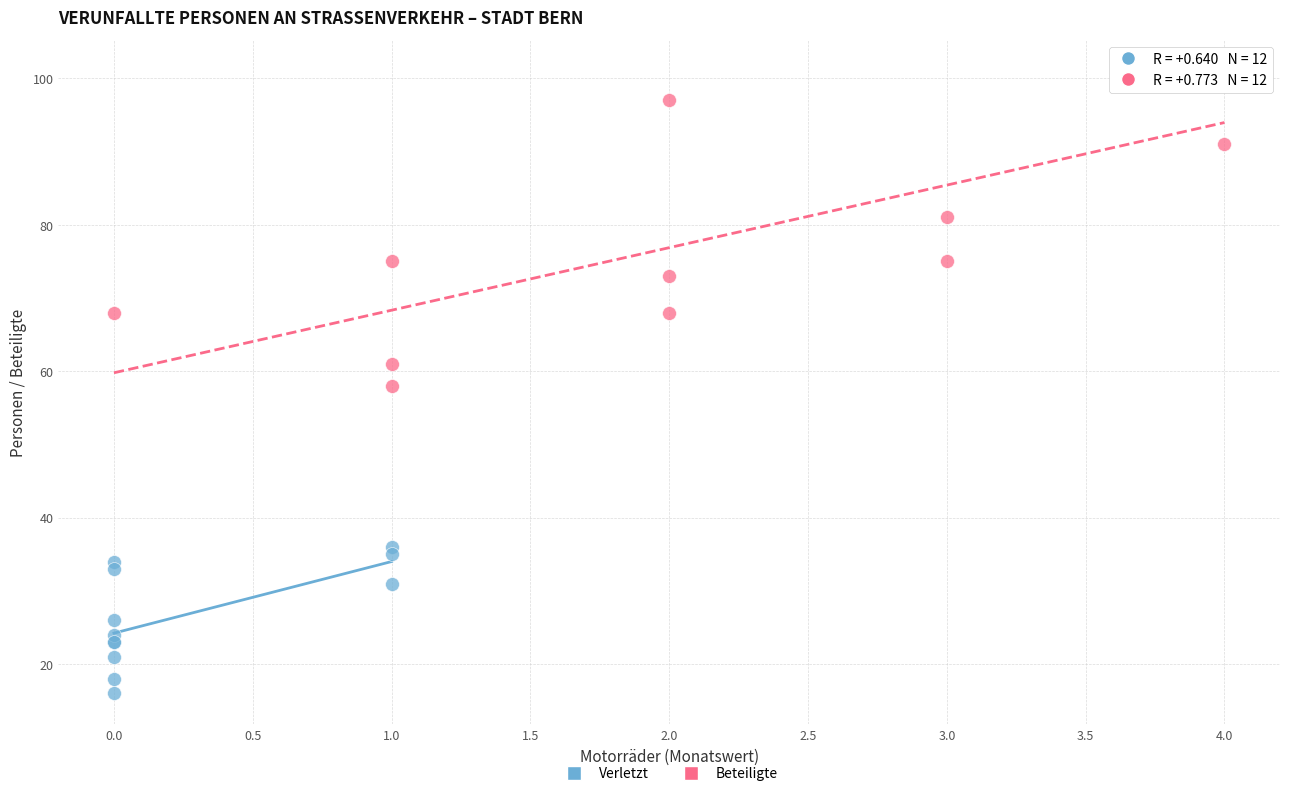

Which series has the largest Y range (max minus min)?

Beteiligte